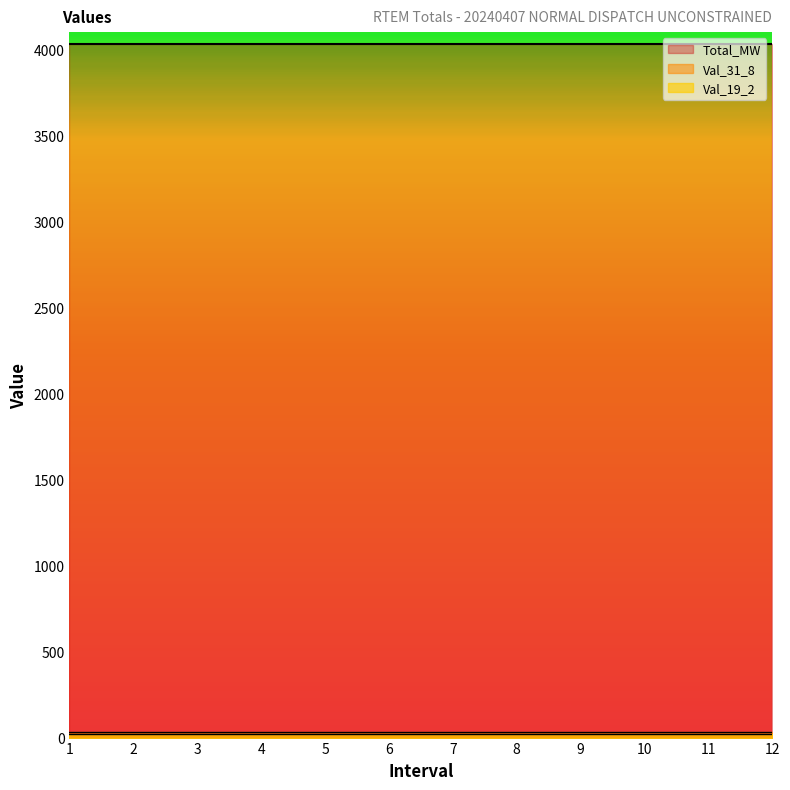

True or false: Val_31_8 has more than 2 interior local peaks.

False